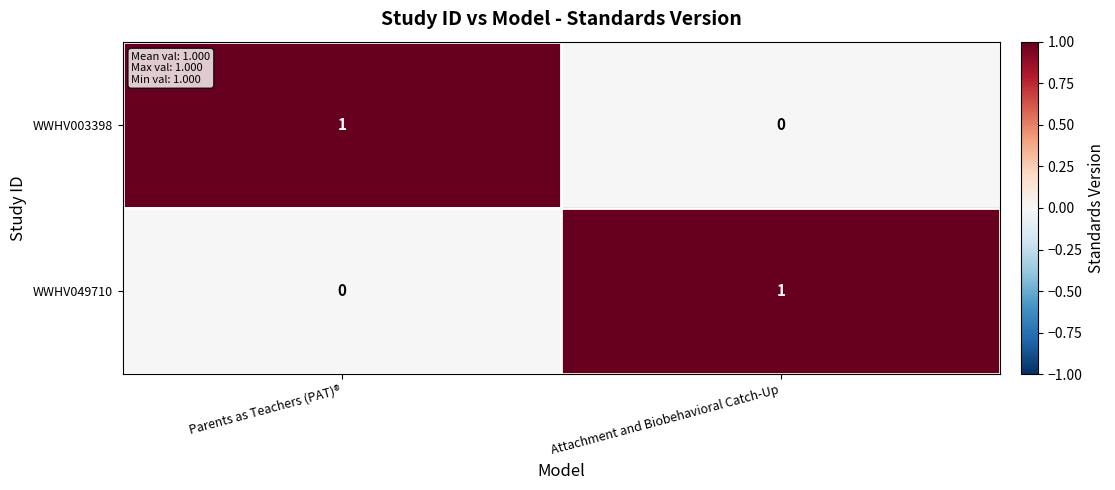

How many data points does each series have?

2